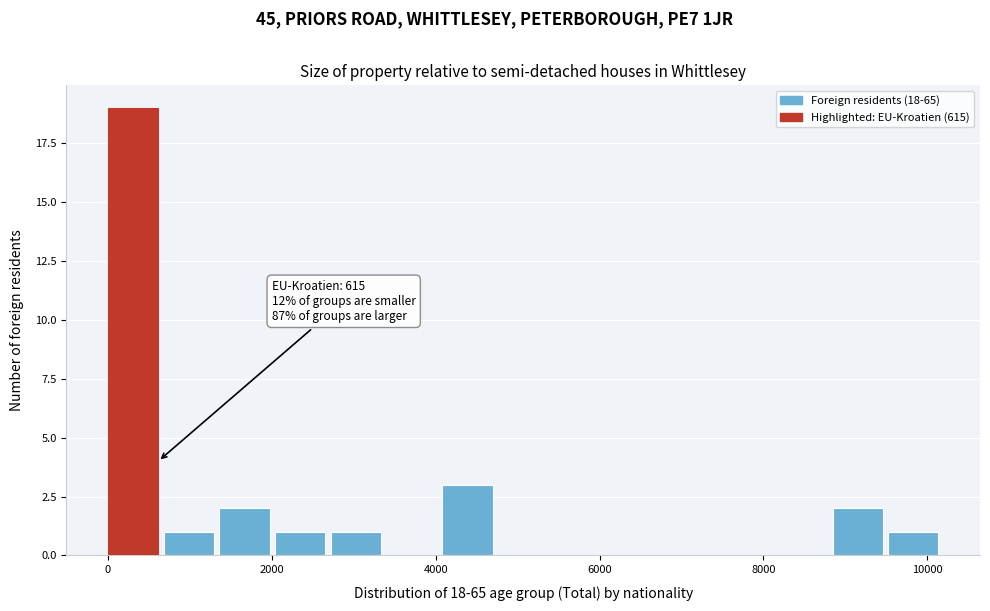

Around what value on the x-axis is the tallest bar? Give the approximate position of its centre, as read against the axis.

400